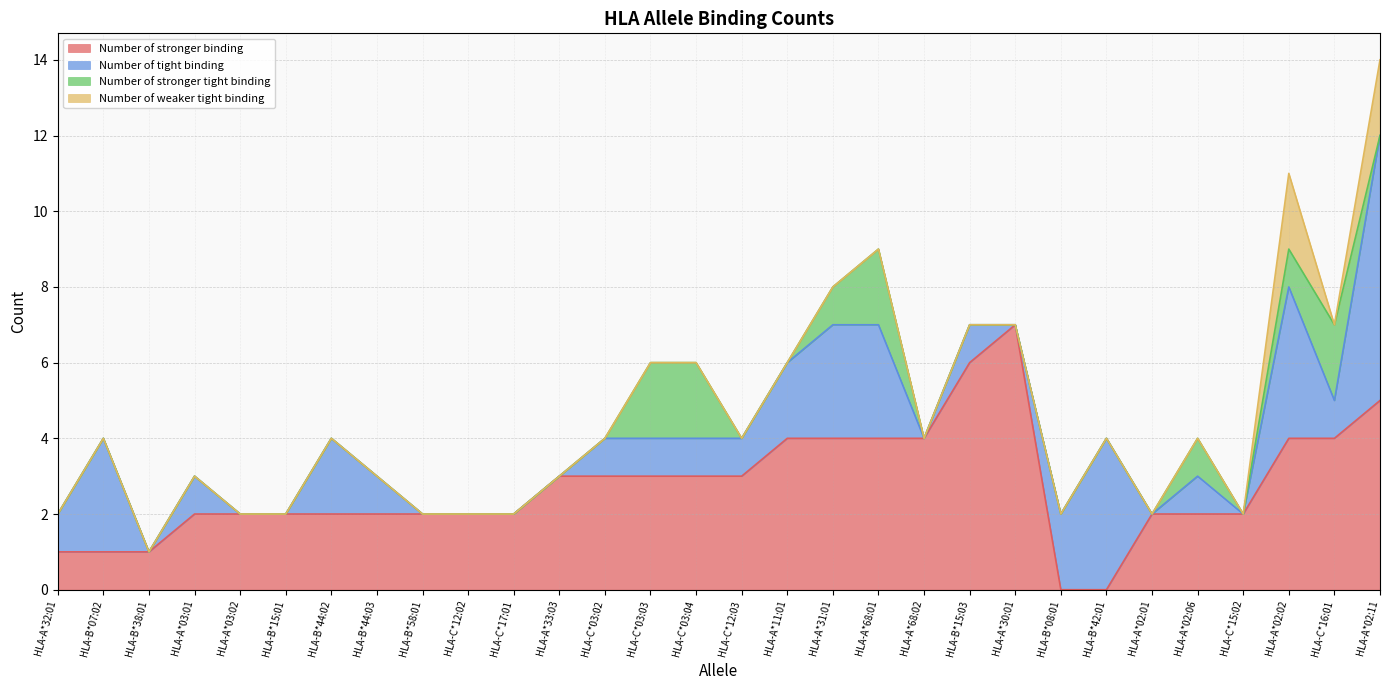

Reading left to right, list all the values displayed in this chart.

Number of stronger binding: 1	1	1	2	2	2	2	2	2	2	2	3	3	3	3	3	4	4	4	4	6	7	0	0	2	2	2	4	4	5
Number of tight binding: 1	3	0	1	0	0	2	1	0	0	0	0	1	1	1	1	2	3	3	0	1	0	2	4	0	1	0	4	1	7
Number of stronger tight binding: 0	0	0	0	0	0	0	0	0	0	0	0	0	2	2	0	0	1	2	0	0	0	0	0	0	1	0	1	2	0
Number of weaker tight binding: 0	0	0	0	0	0	0	0	0	0	0	0	0	0	0	0	0	0	0	0	0	0	0	0	0	0	0	2	0	2